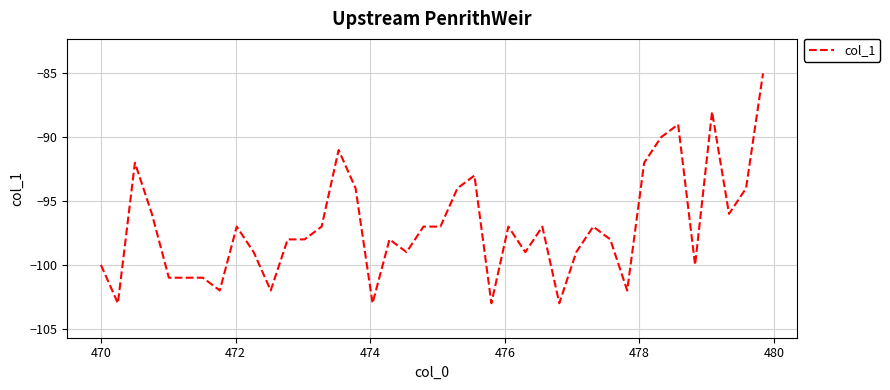

What is the minimum value shown in the chart?

-103